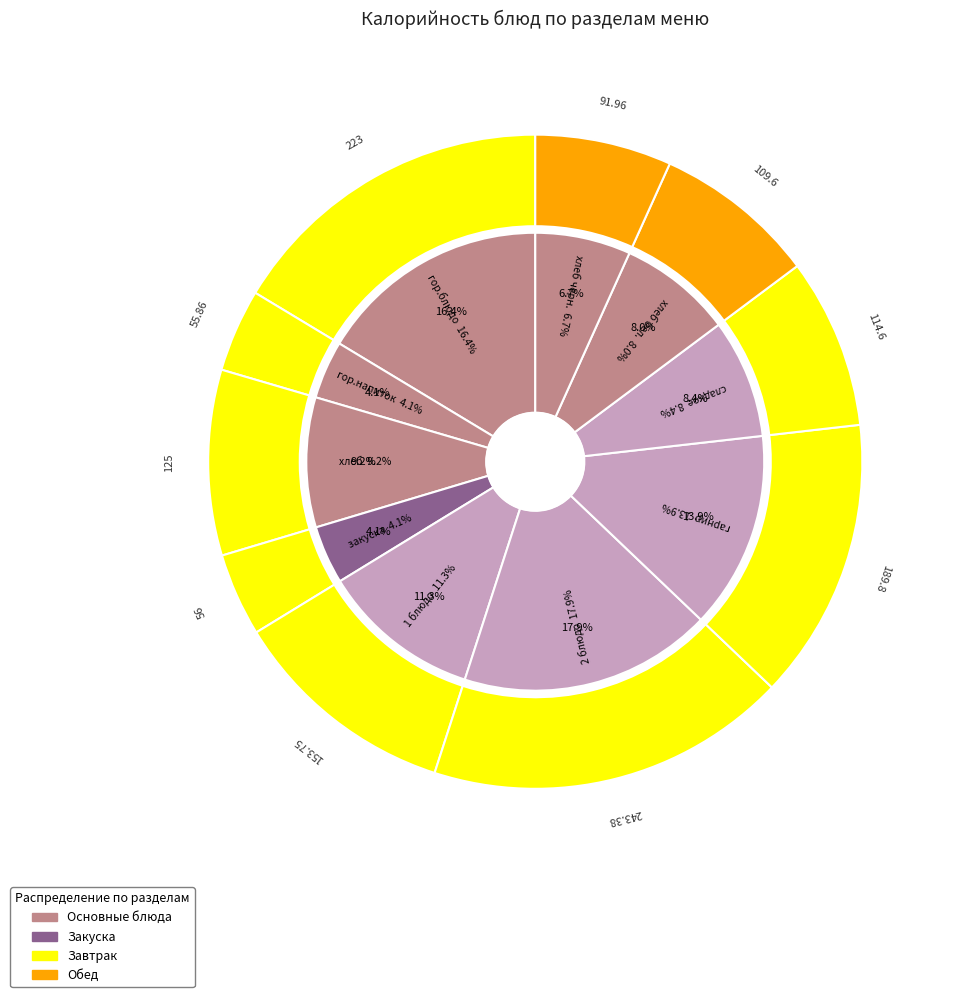

Does сладкое account for over 50% of the chart?

No